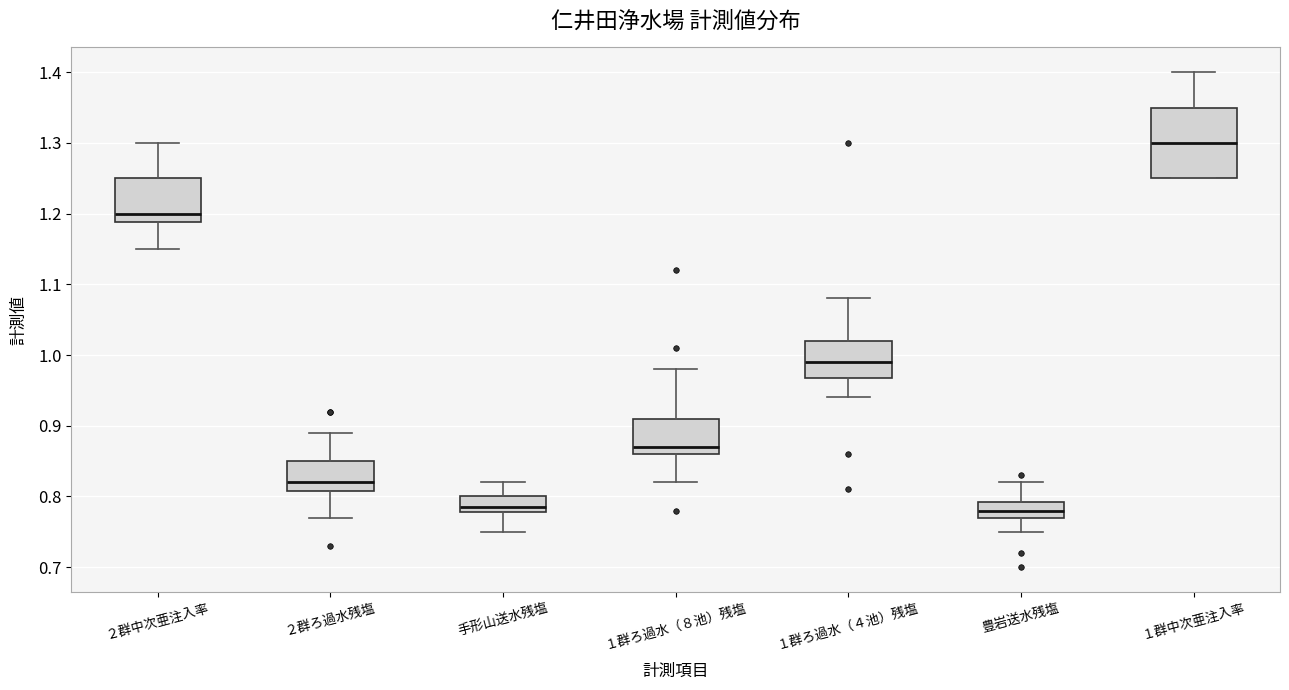

Where does the upper whisker of the box for １群中次亜注入率 end on the y-axis? The values are not printed on the chart, so give them approximately, as read against the axis.

1.40